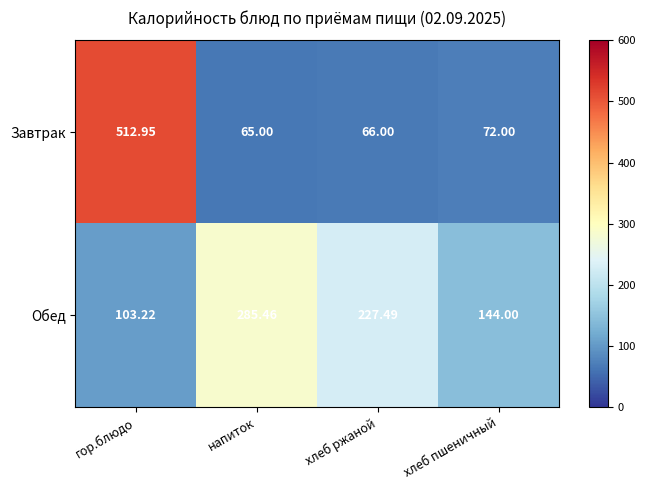

At which label does Завтрак reach its peak?

гор.блюдо